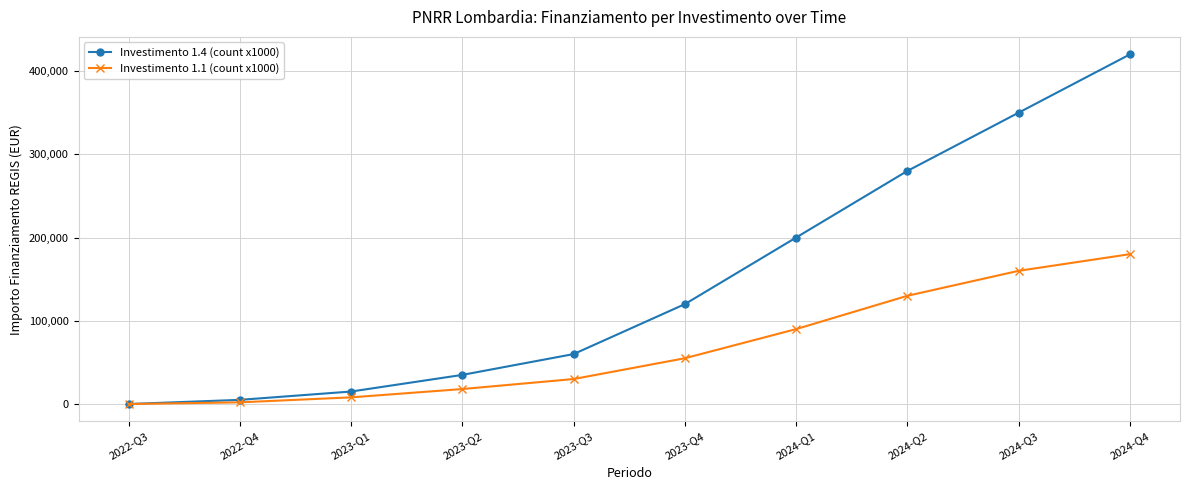

Which series has the largest total across all categories?

Investimento 1.4 (count x1000)